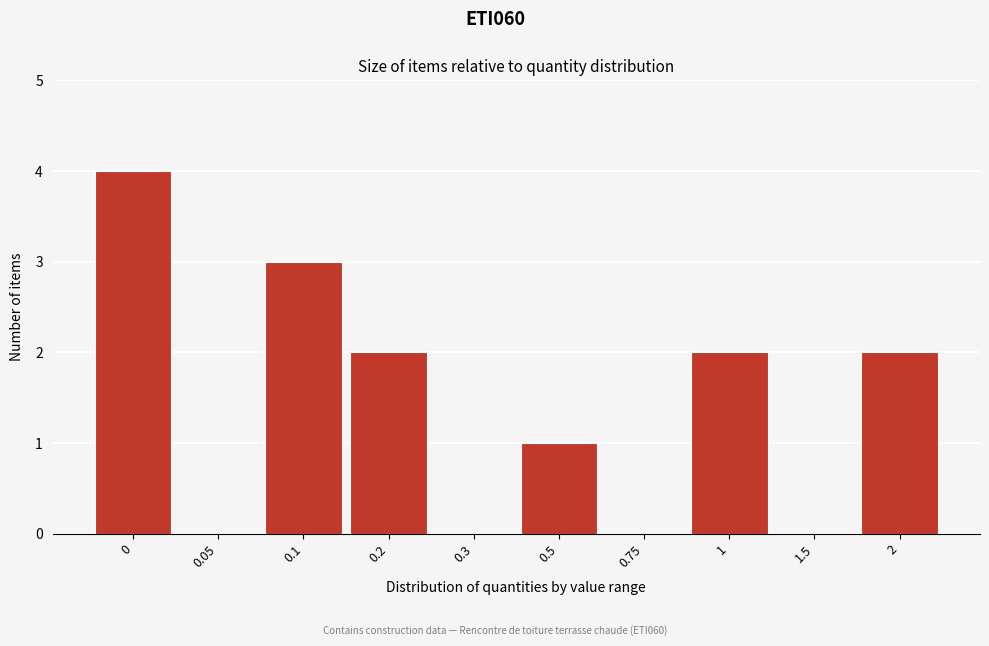

Reading left to right, list all the values displayed in this chart.

0=4	0.05=0	0.1=3	0.2=2	0.3=0	0.5=1	0.75=0	1=2	1.5=0	2=2